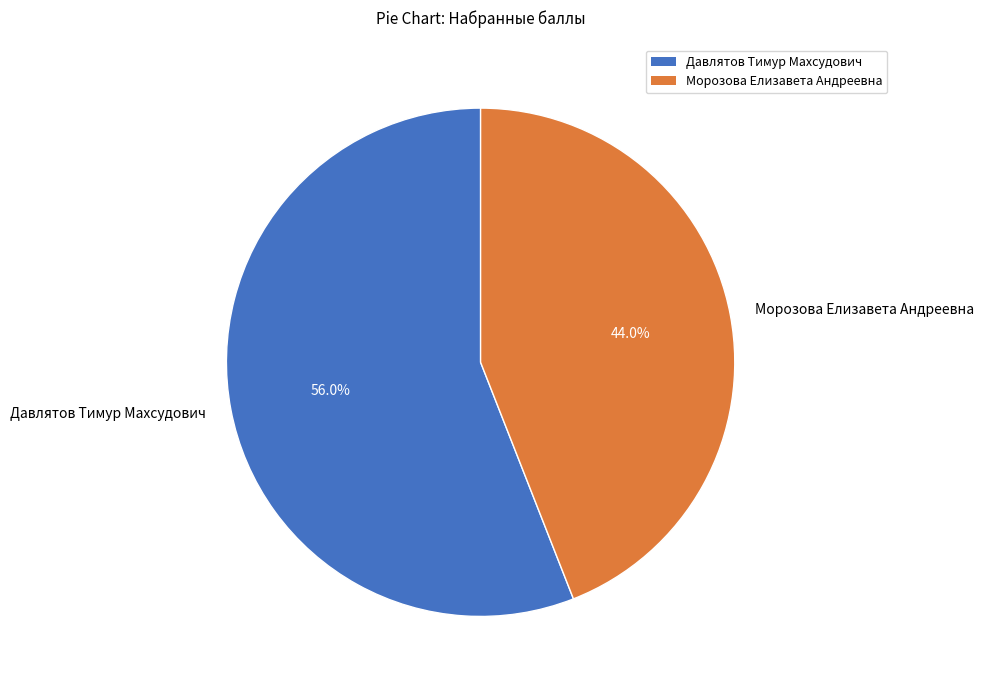

Is the sum of Морозова Елизавета Андреевна and Давлятов Тимур Махсудович greater than half?

Yes